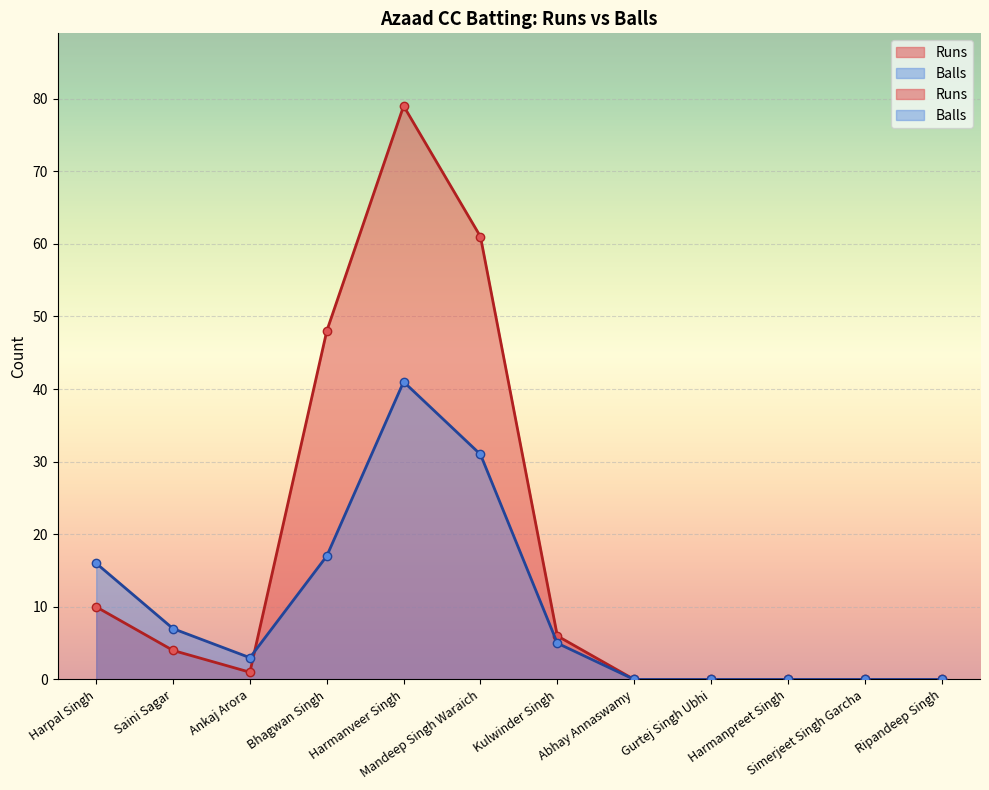

The Azaad CC Batting Balls series shows 5 at Kulwinder Singh. True or false?

True